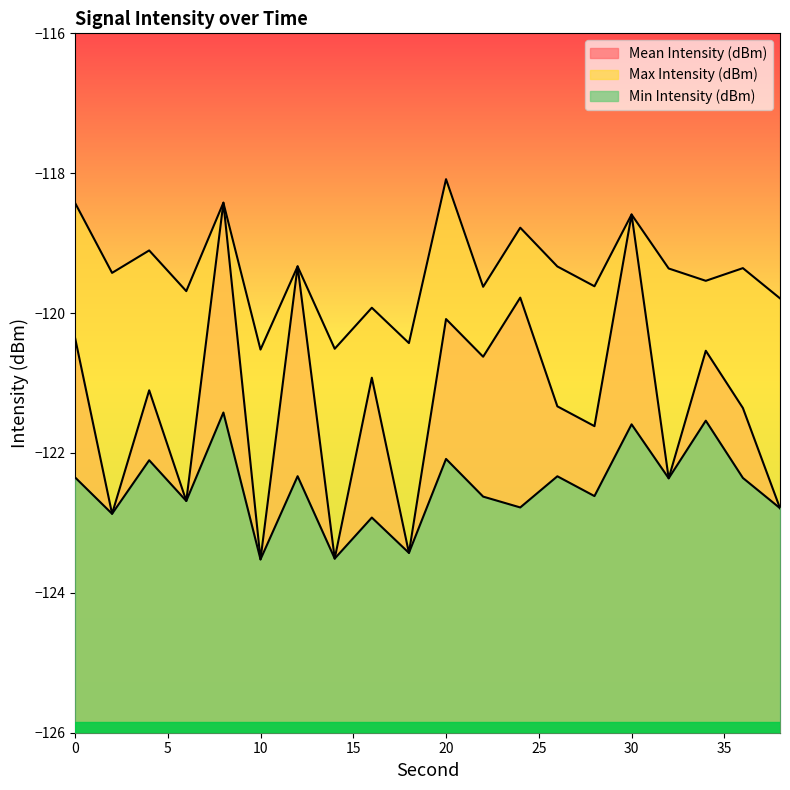

What is the average value of the Min Intensity (dBm) series?

-122.5